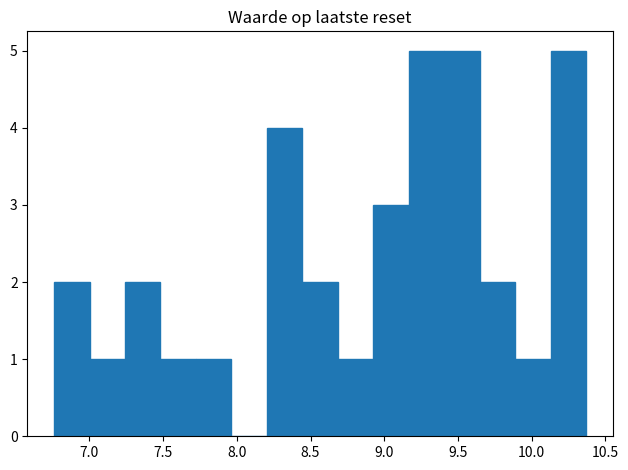

Reading left to right, transcribe this chart: for each bar, give the range it covers on the x-axis and its height. Neither the bar edges nor the heights are printed on the chart, so give them approximately, as read against the axes.

6.75 to 7.00: 2
7.00 to 7.25: 1
7.25 to 7.50: 2
7.50 to 7.70: 1
7.70 to 7.95: 1
7.95 to 8.20: 0
8.20 to 8.45: 4
8.45 to 8.70: 2
8.70 to 8.95: 1
8.95 to 9.15: 3
9.15 to 9.40: 5
9.40 to 9.65: 5
9.65 to 9.90: 2
9.90 to 10.15: 1
10.15 to 10.35: 5